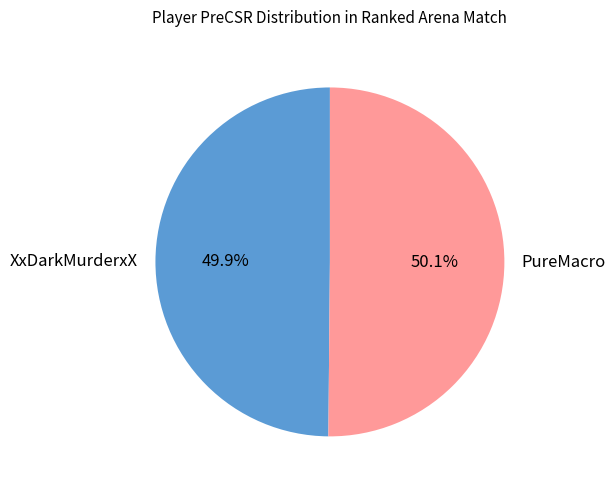

To the nearest percent, what portion does PureMacro represent?

50%